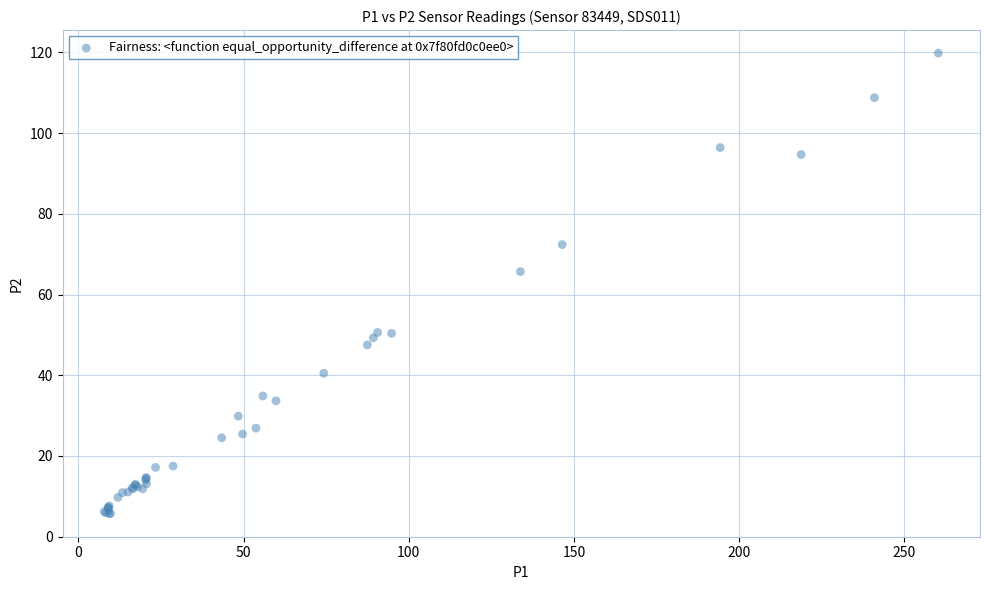

What Y value in the scatter plot is closest to 62?

65.7